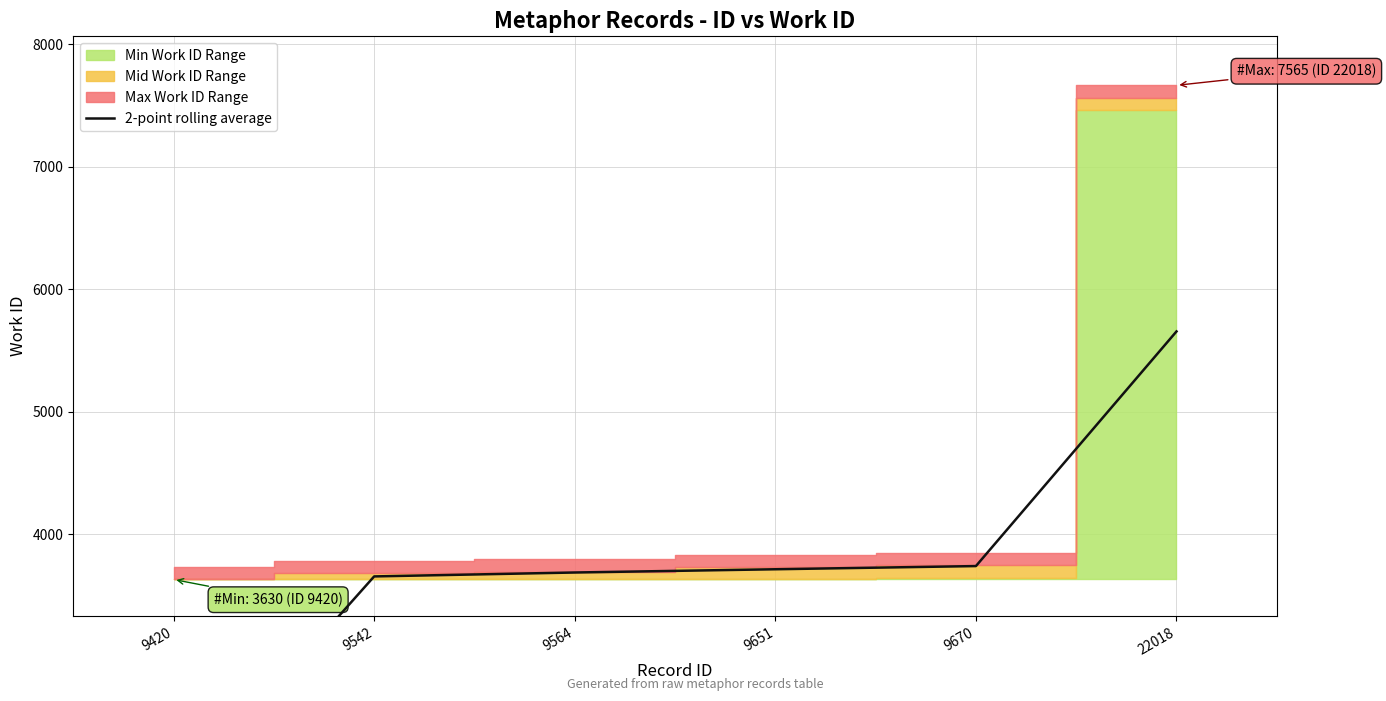

Rank the categories by value from highest to lowest.

22018, 9670, 9651, 9564, 9542, 9420